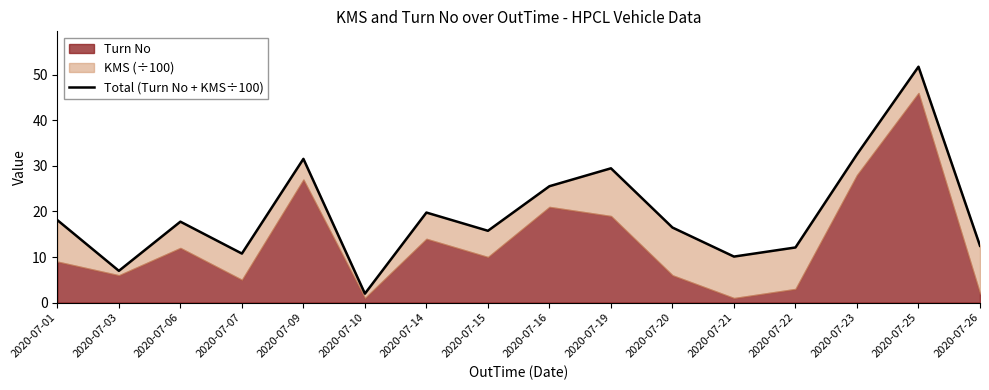

True or false: the data shows 17.8 at 2020-07-06.

True